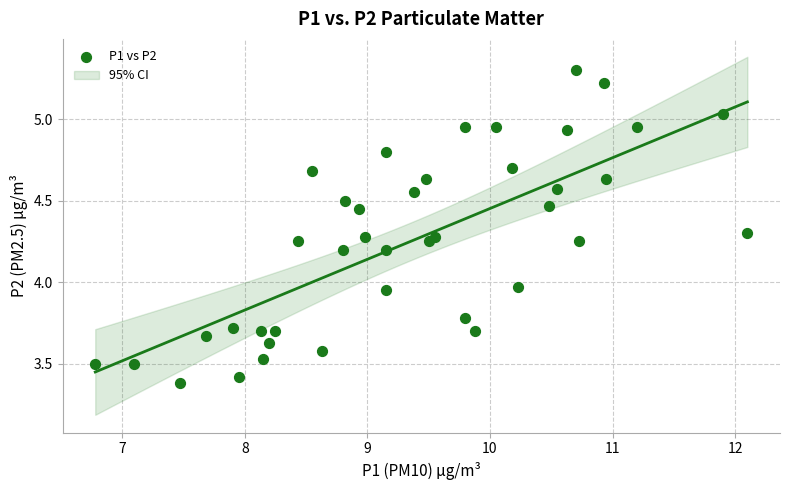

What is the range of Y values (max minus min)?

1.9